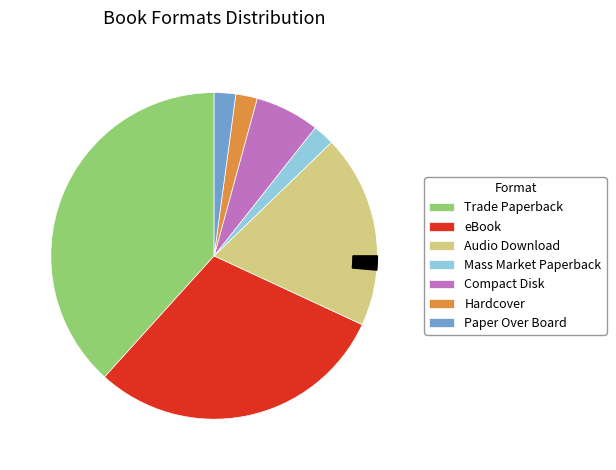

Does any single category account for the majority?

No